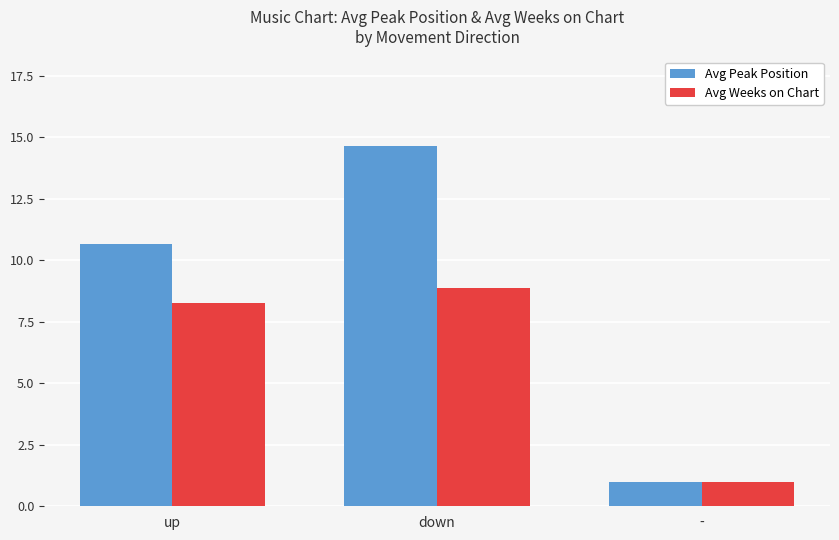

Rank the series at up from highest to lowest value.

Avg Peak Position, Avg Weeks on Chart